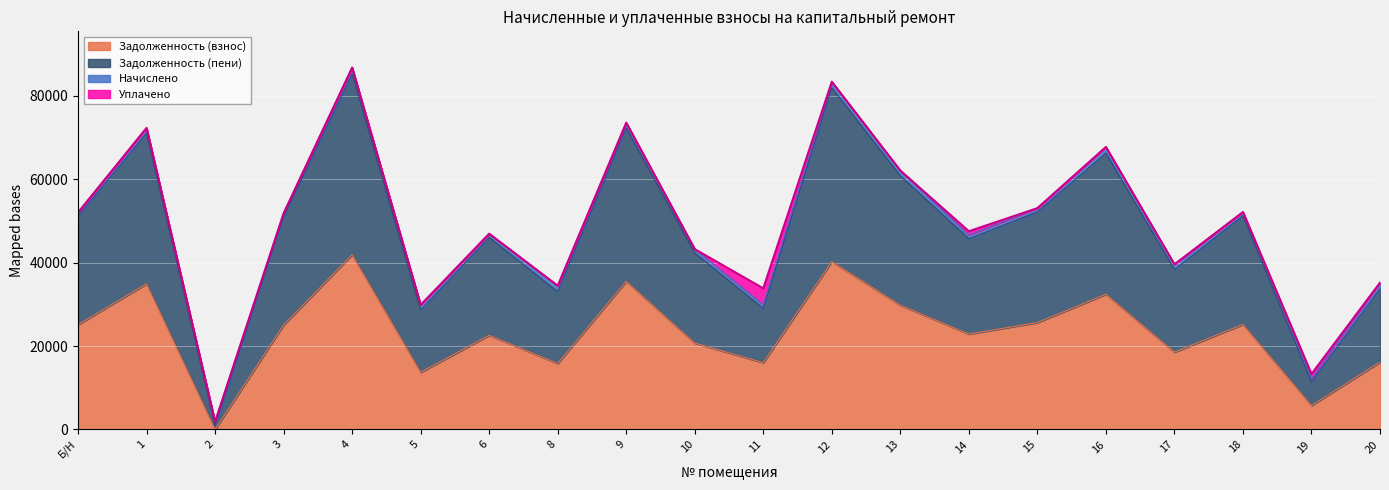

What is the spread (max minus min) of values at 4?

44873.2